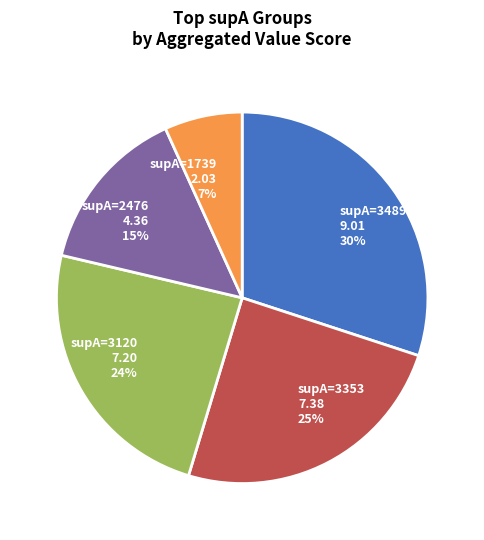

To the nearest percent, what is the difference between the largest and smallest slice percentages?

23%